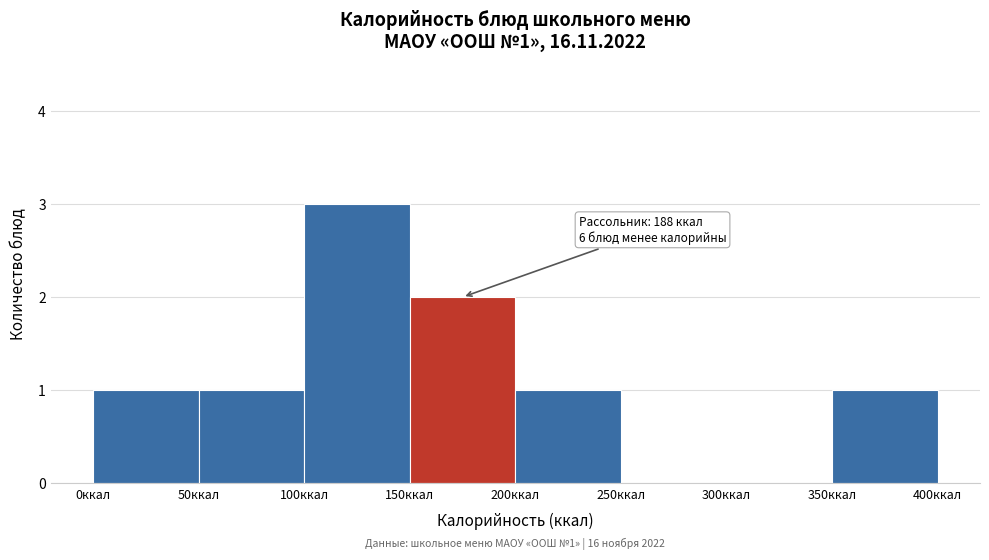

Which range on the x-axis has the tallest bar?

100 to 150